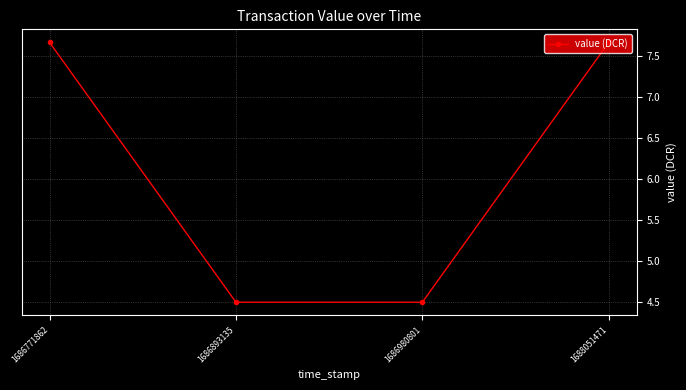

How many categories are shown in the chart?

4